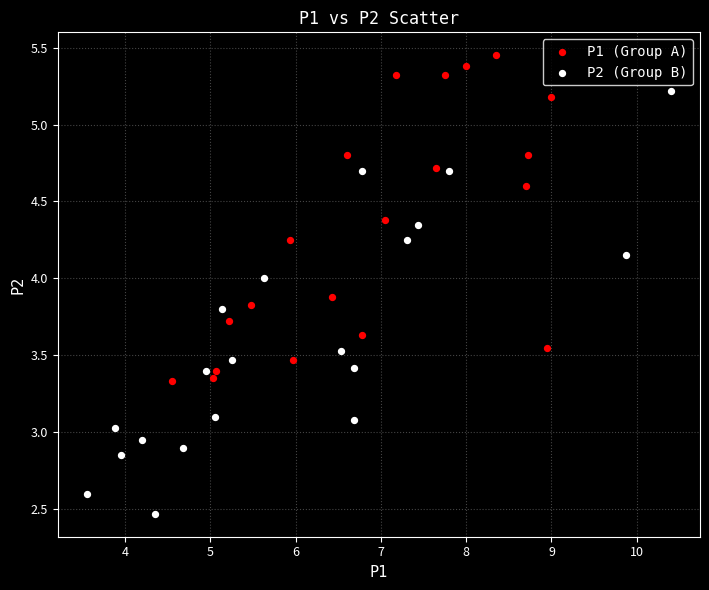

Which series contains the highest Y value?

P1 (Group A)